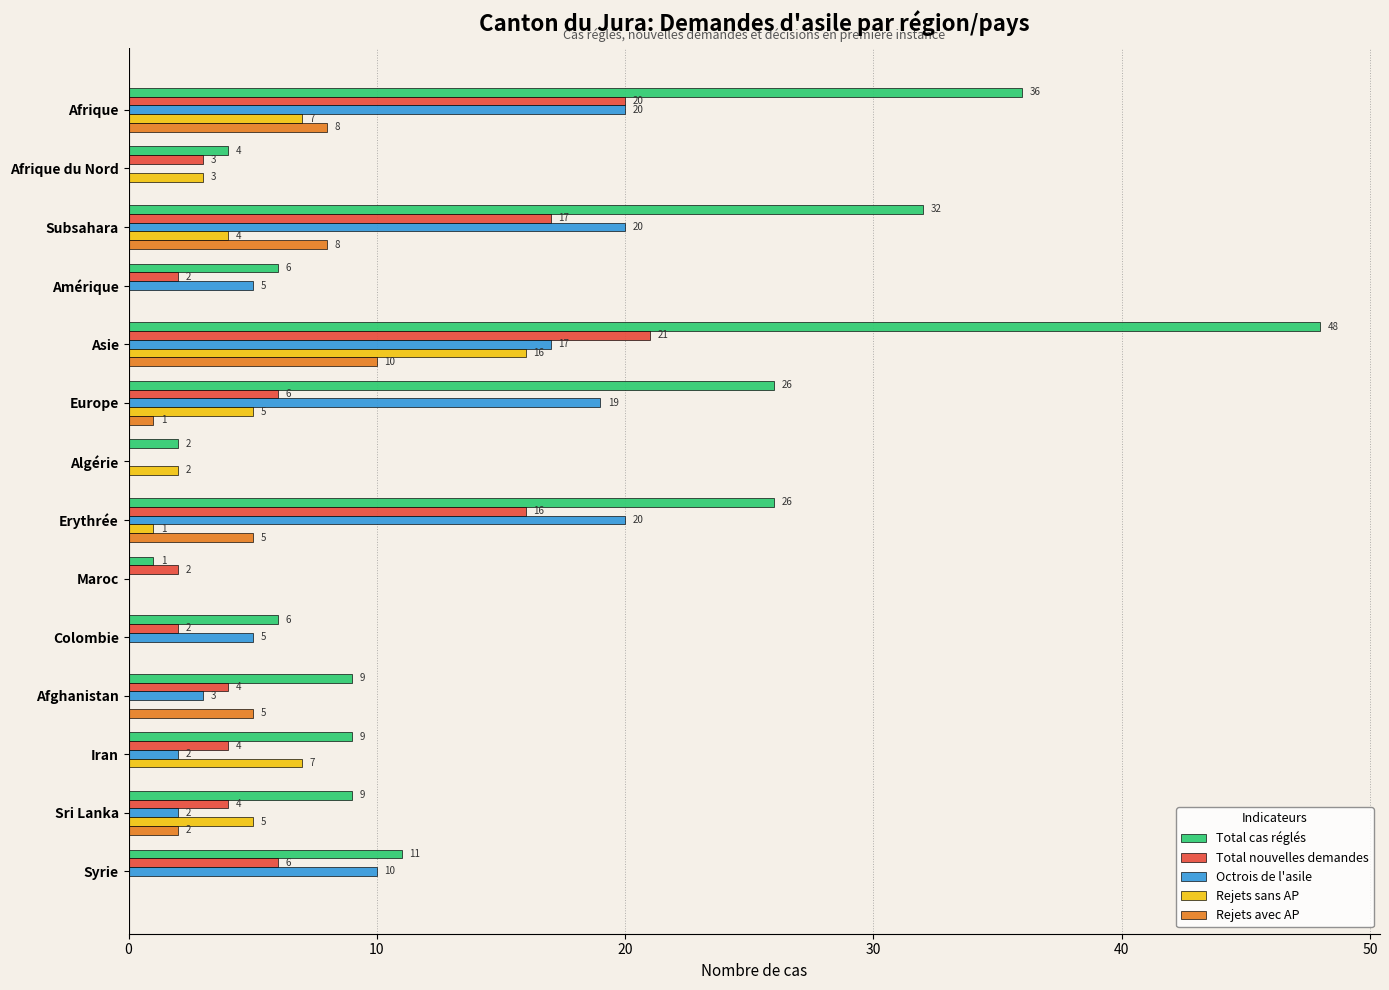

What are all the series names shown in the legend?

Total cas réglés, Total nouvelles demandes, Octrois de l'asile, Rejets sans AP, Rejets avec AP